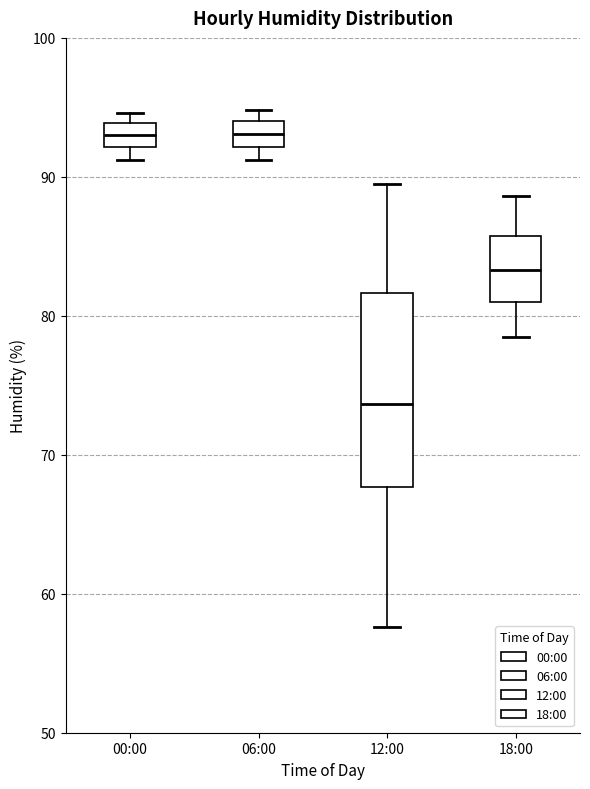

Comparing the boxes themselves (not the whiskers), which one is the tallest?

12:00